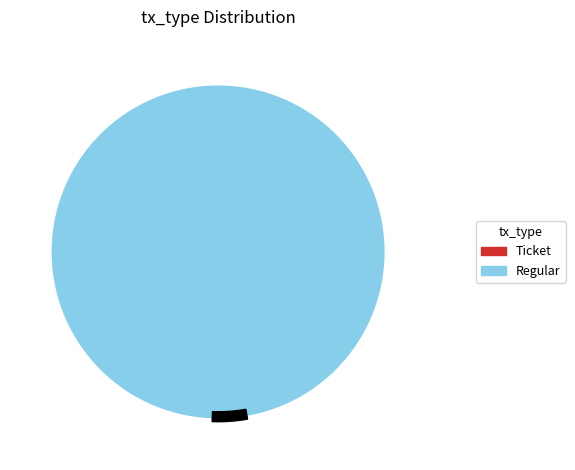

Count the number of slices in the pie.

2